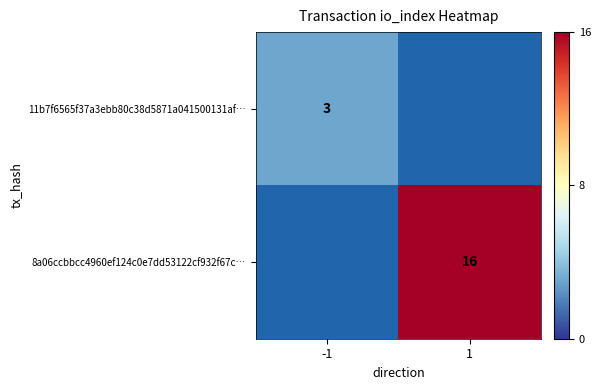

What is the maximum value shown in the chart?

16.0